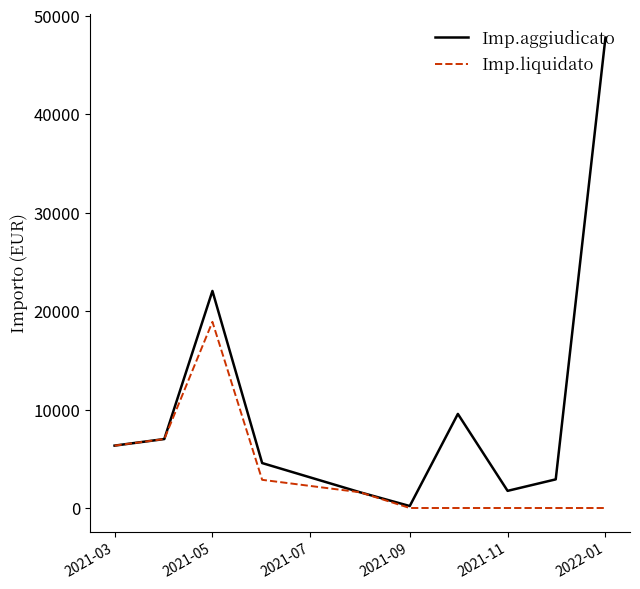

Rank the series by their maximum value, from highest to lowest.

Imp.aggiudicato, Imp.liquidato